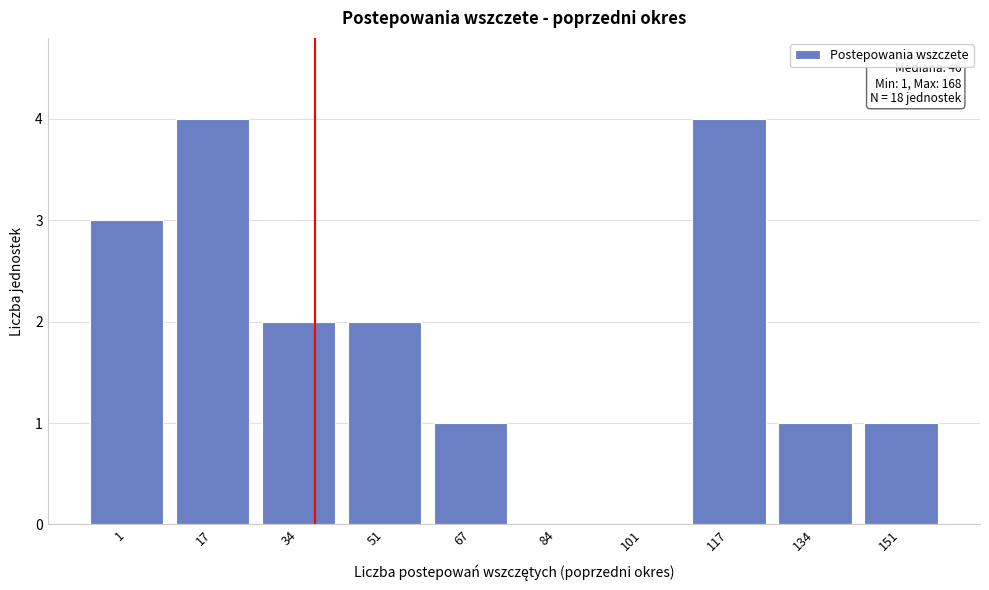

Reading left to right, what are all the values shown in this chart?

1=3	17=4	34=2	51=2	67=1	84=0	101=0	117=4	134=1	151=1